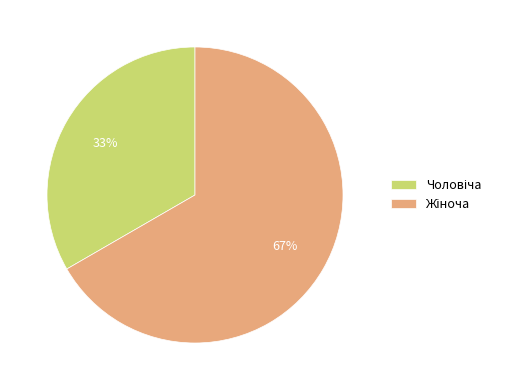

To the nearest percent, what is the average slice percentage?

50%